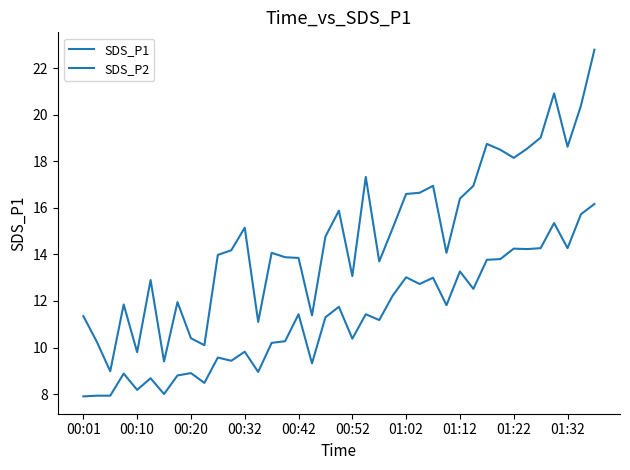

True or false: SDS_P2 and SDS_P1 intersect in this chart.

False